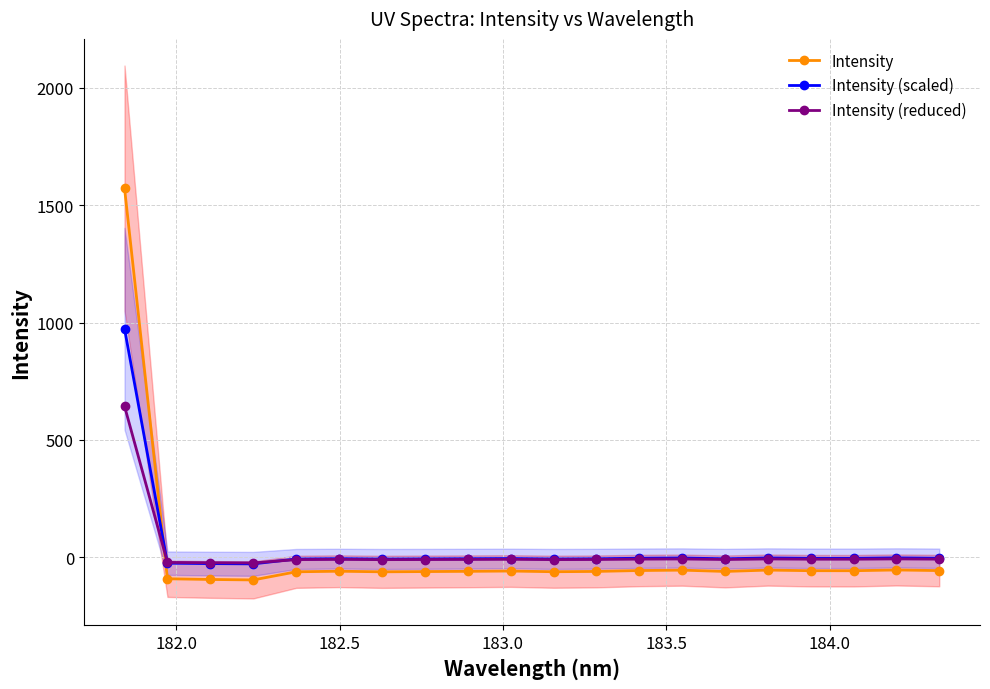

Which series has the widest spread of values?

Intensity